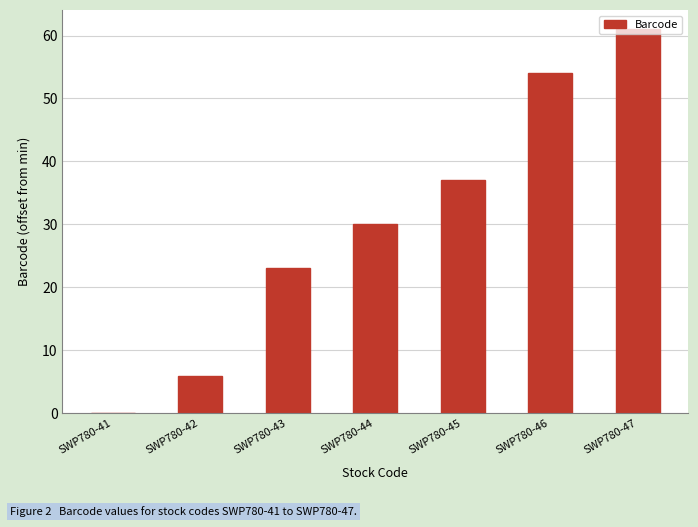

How many distinct data groups are displayed?

1